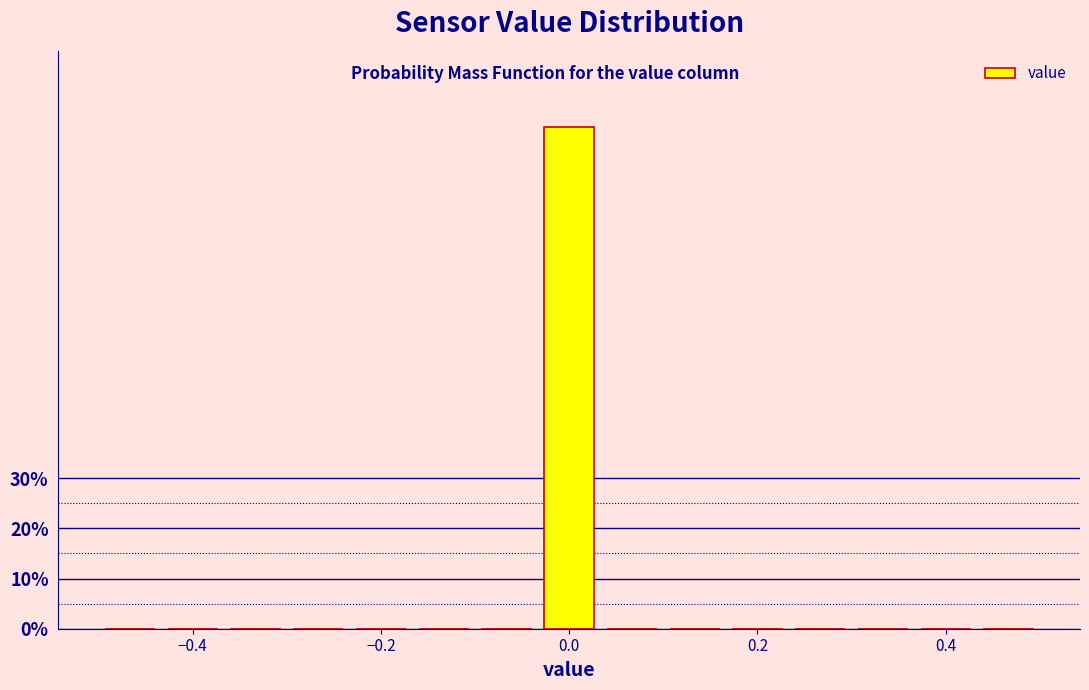

Around what value on the x-axis is the tallest bar? Give the approximate position of its centre, as read against the axis.

0.00